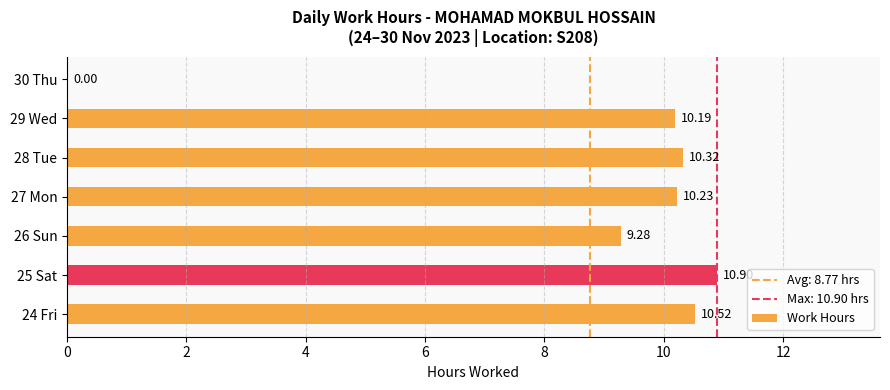

How many categories are shown in the chart?

7